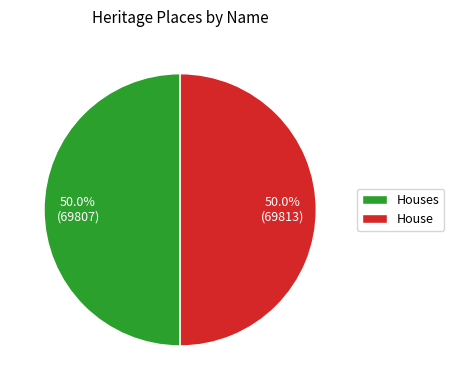

What is the ratio of the value at House to the value at Houses?

1.0